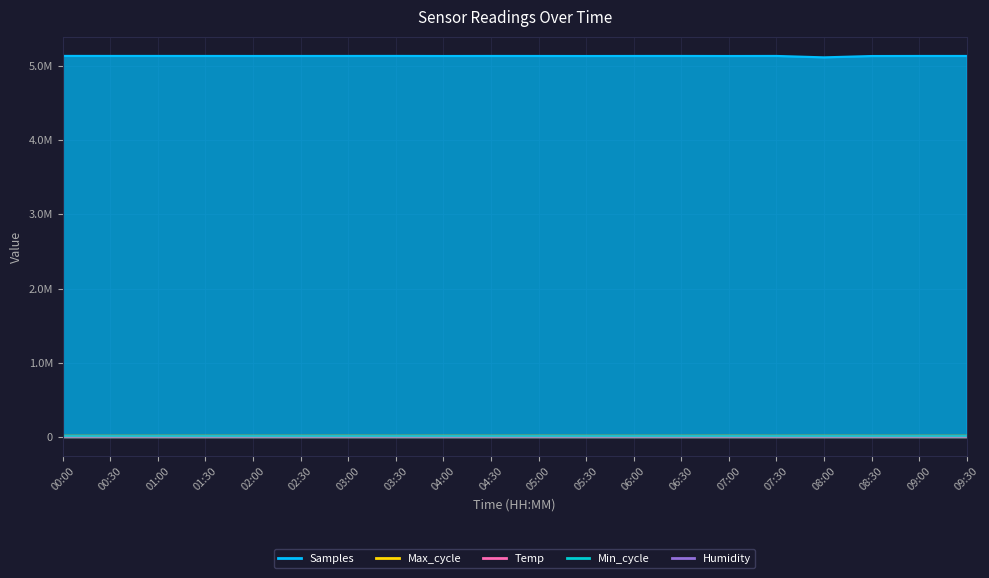

What value does the Temp series have at 01:00, to the nearest 5?

7100